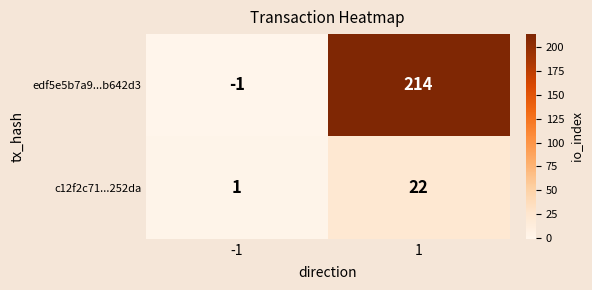

Rank the series by their average value, from highest to lowest.

edf5e5b7a9...b642d3, c12f2c71...252da